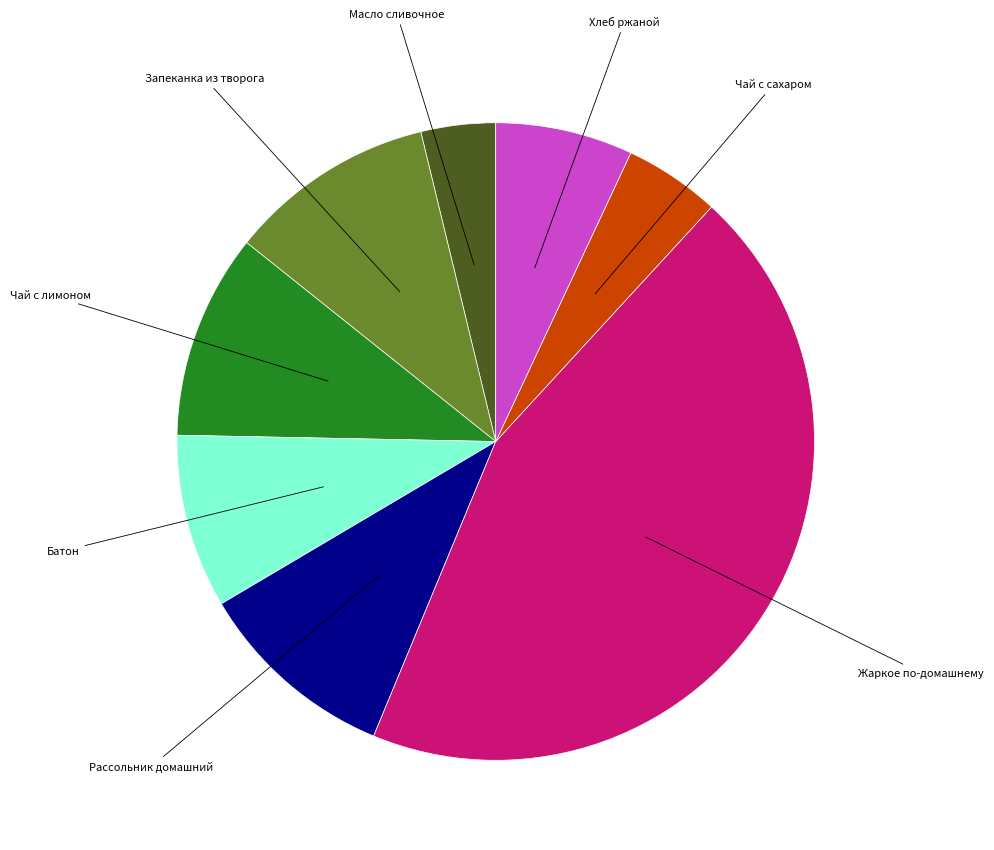

The Чай с сахаром slice represents 17% of the pie. True or false?

False